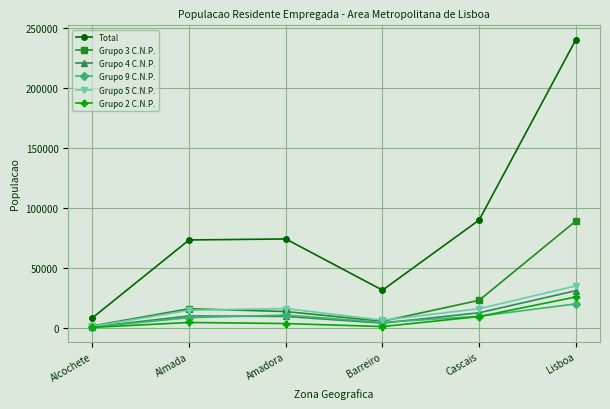

Where is the first local minimum for Grupo 5 C.N.P.?

Barreiro